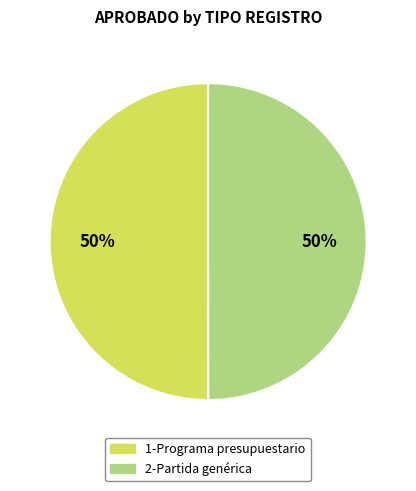

Is it true that 1-Programa presupuestario is 55% of the pie?

False